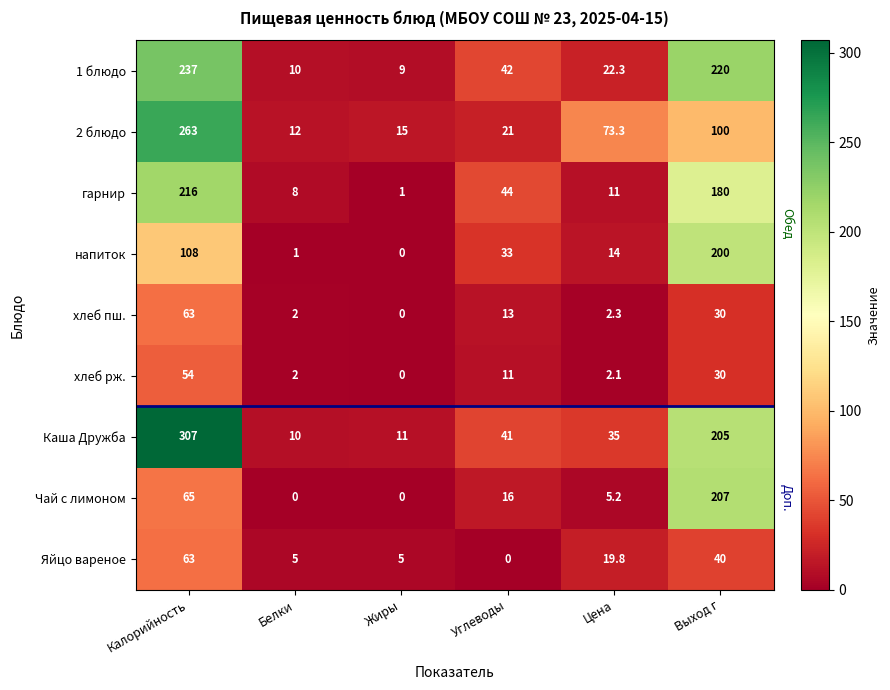

Where is 1 блюдо nearest to the value 123?

Углеводы